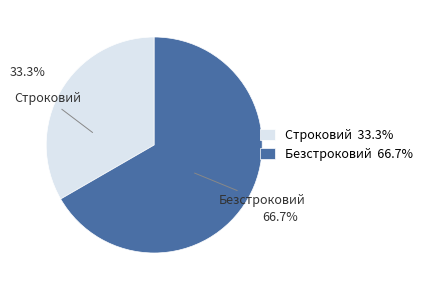

Combined, do Строковий and Безстроковий account for over 50%?

Yes